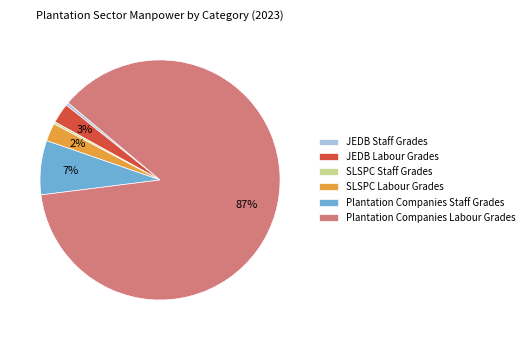

Do Plantation Companies Staff Grades and JEDB Labour Grades together represent more than half of the pie?

No